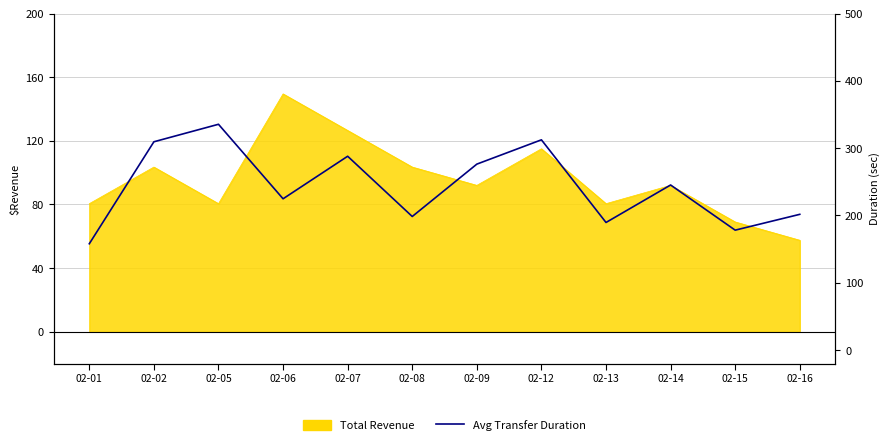

How many lines are shown in the chart?

1